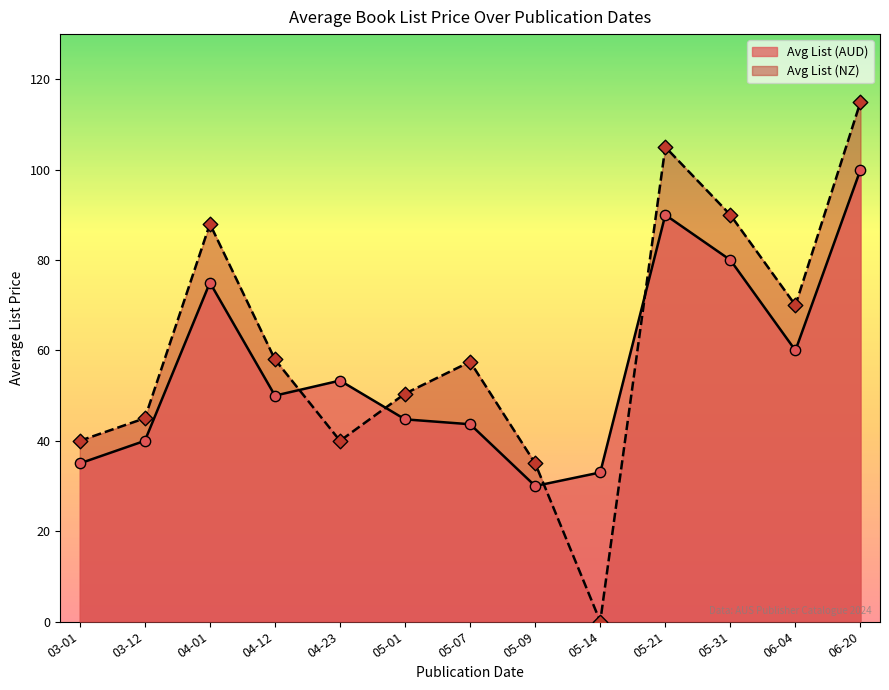

What are all the series names shown in the legend?

Avg List (AUD), Avg List (NZ)